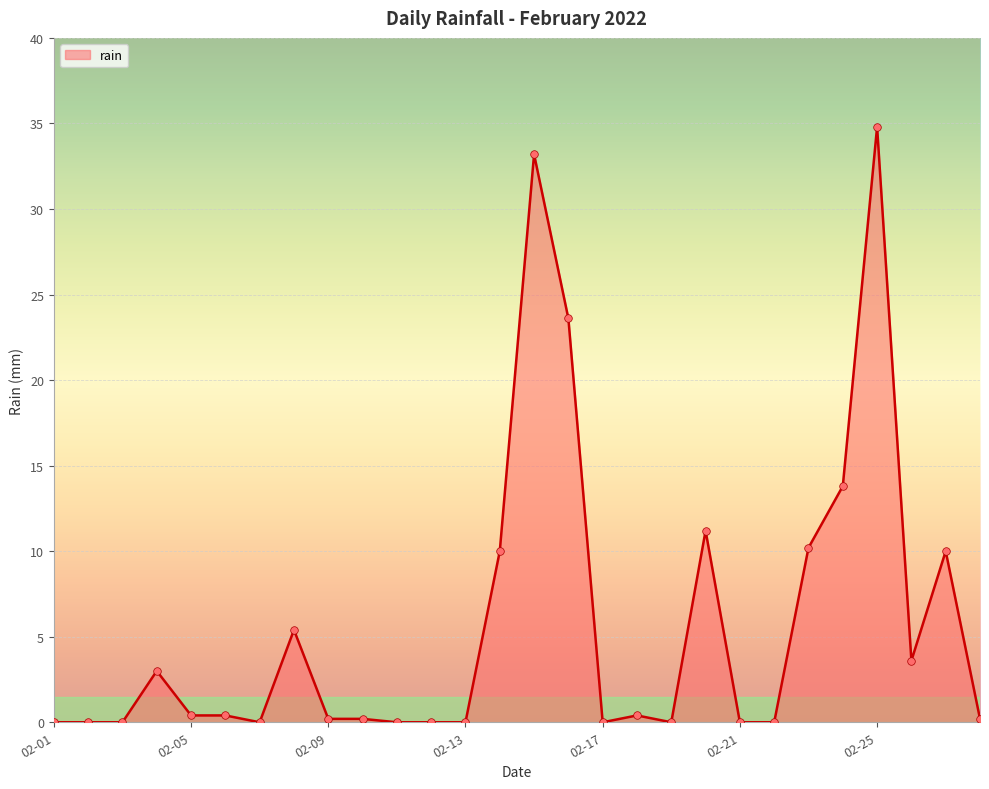

What is the maximum value shown in the chart?

34.8